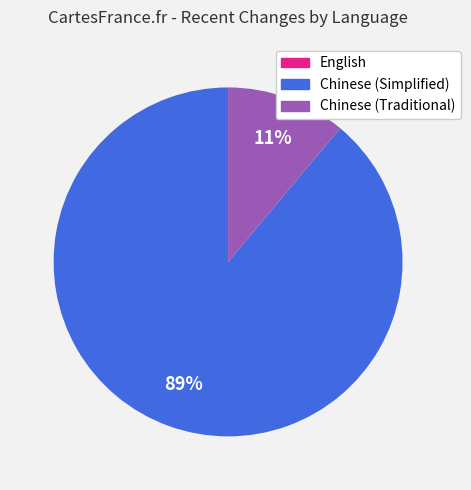

Is the sum of Chinese (Simplified) and Chinese (Traditional) greater than half?

Yes